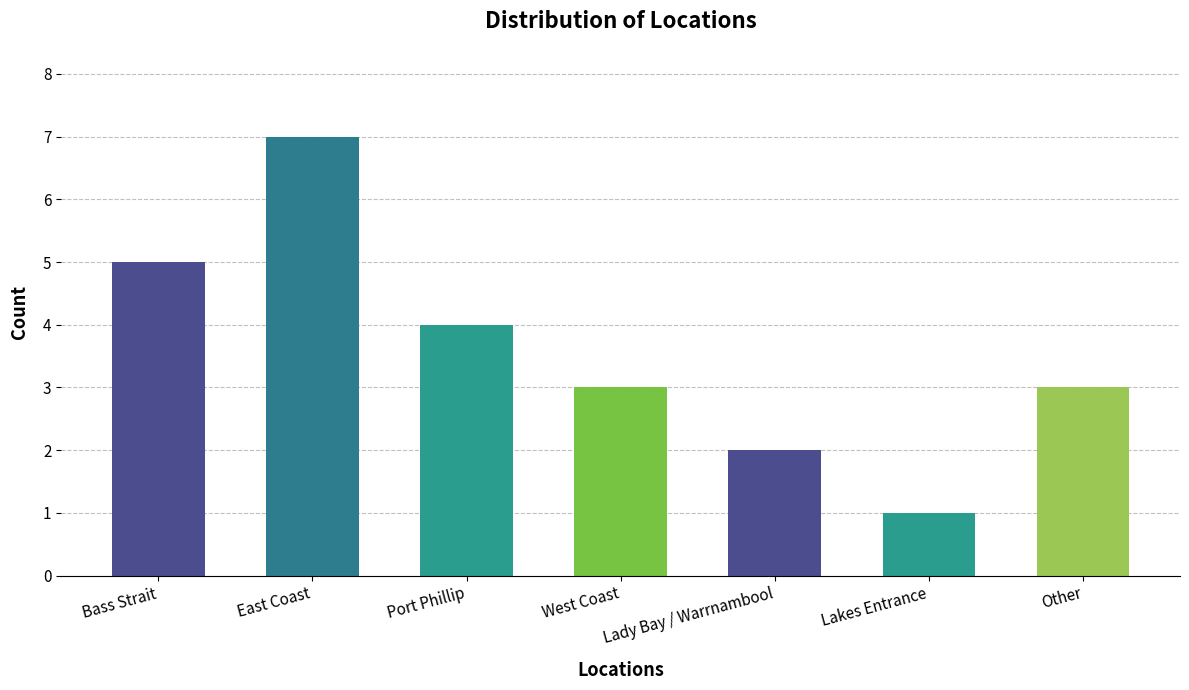

What is the greatest value displayed?

7